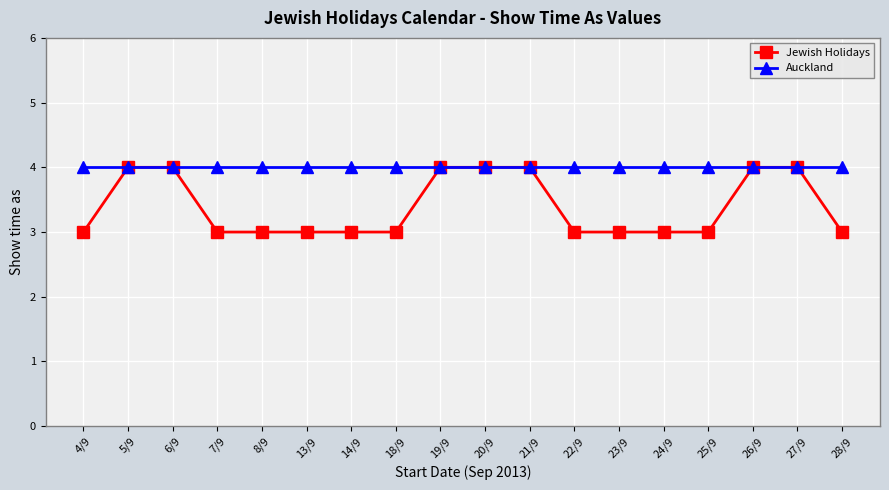

Which series has the largest range (max minus min)?

Jewish Holidays